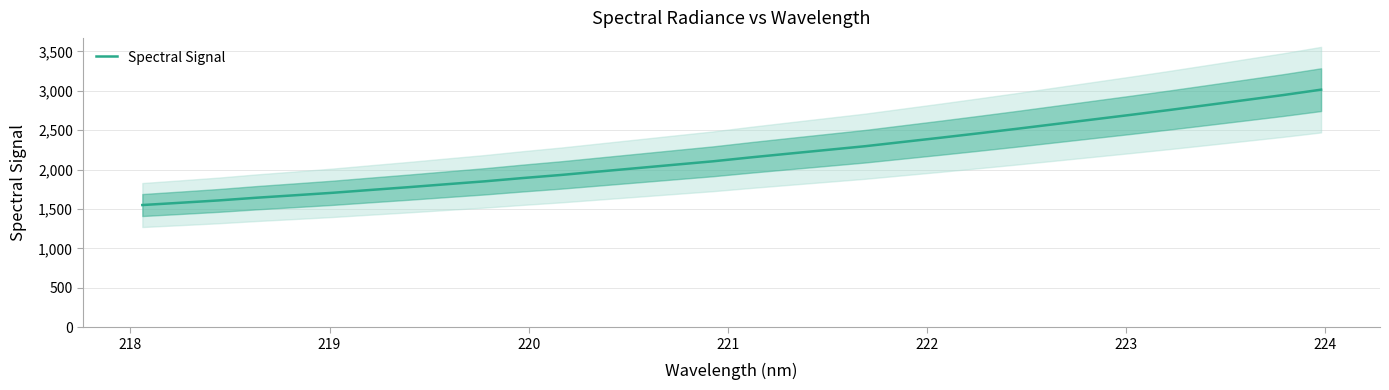

Is it true that the value at 12 is 752.5?

False